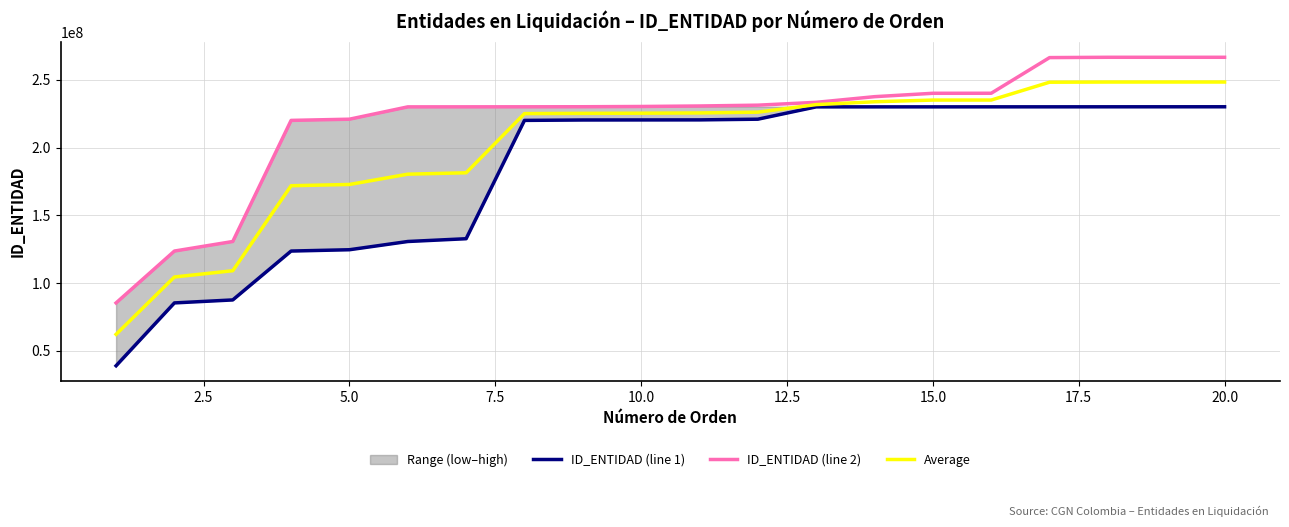

What is the value of the Average point at the 20th from the left?

248467650.5